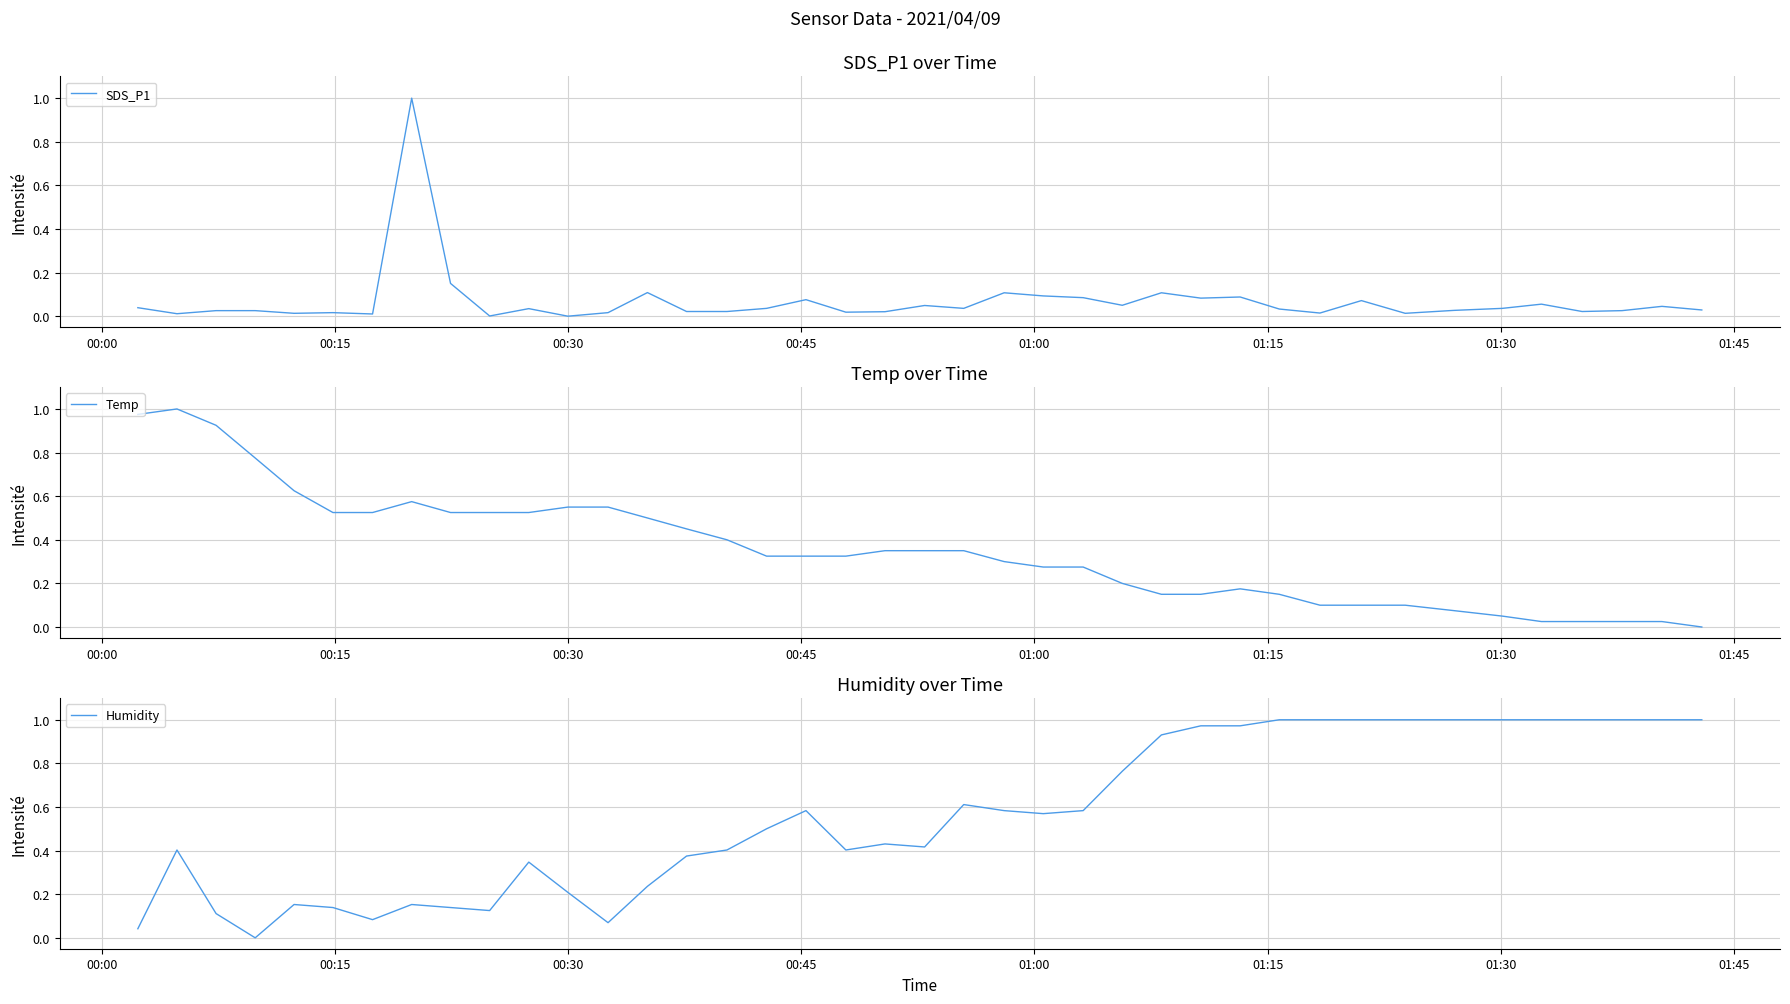

What is the highest value of the SDS_P1 series?

1.0